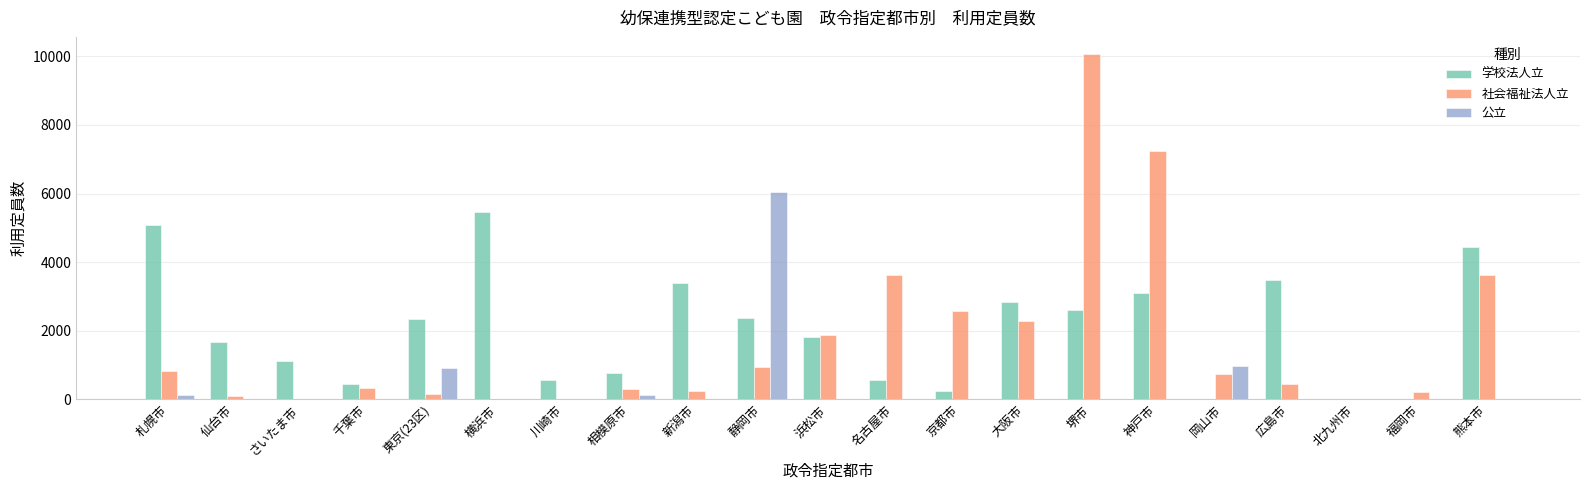

At which label does 公立 reach its peak?

静岡市